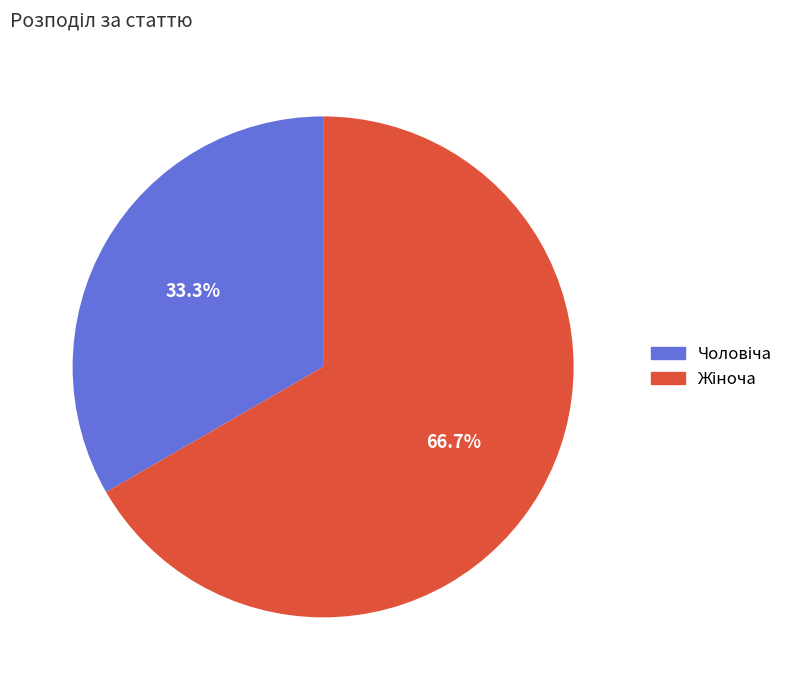

Rank the categories by value from highest to lowest.

Жіноча, Чоловіча